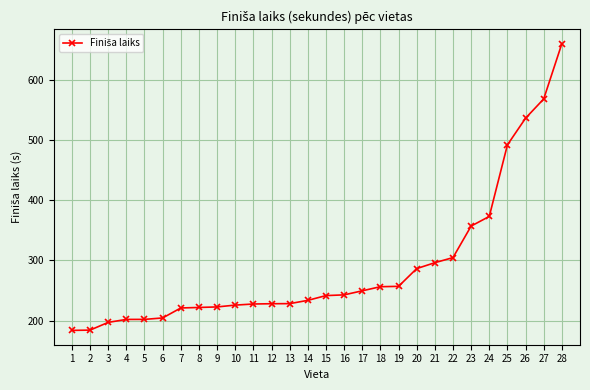

What is the difference between the maximum and minimum values?

475.9